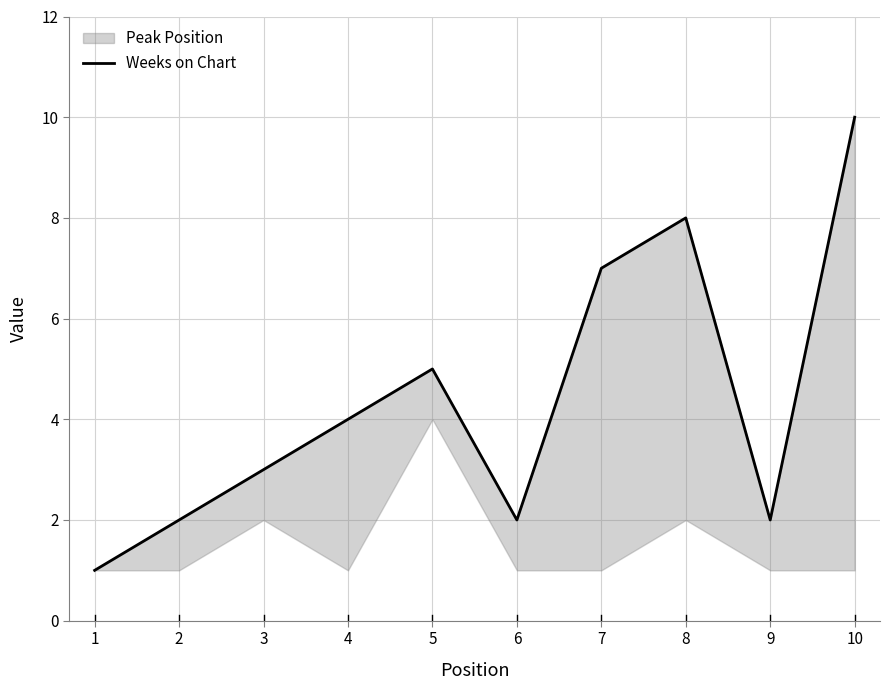

What is the value of the 4th point from the left?

4